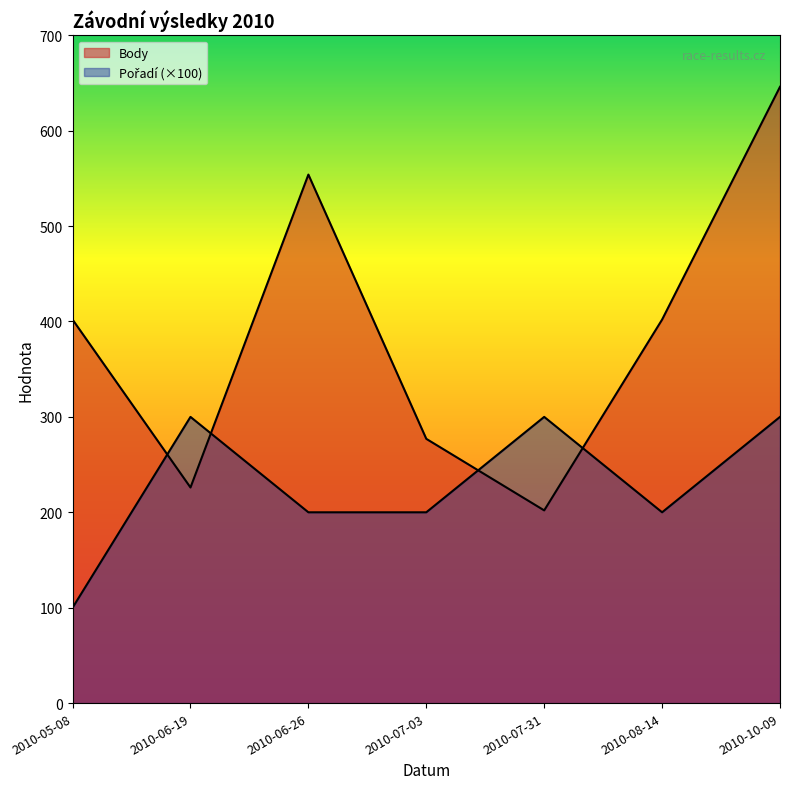

How many data points does each series have?

7